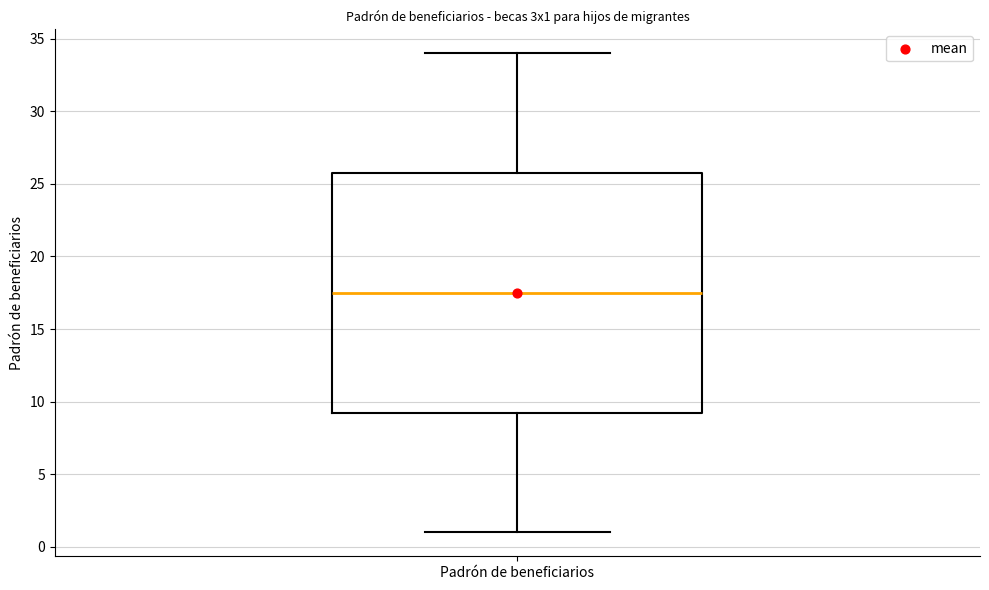

Read this box plot against the y-axis: the position of the median line, the range covered by the box, and the ends of both whiskers. The values are not printed on the chart, so give them approximately, as read against the axis.

median 17.5, box 9.5 to 26.0, whiskers 1.0 to 34.0